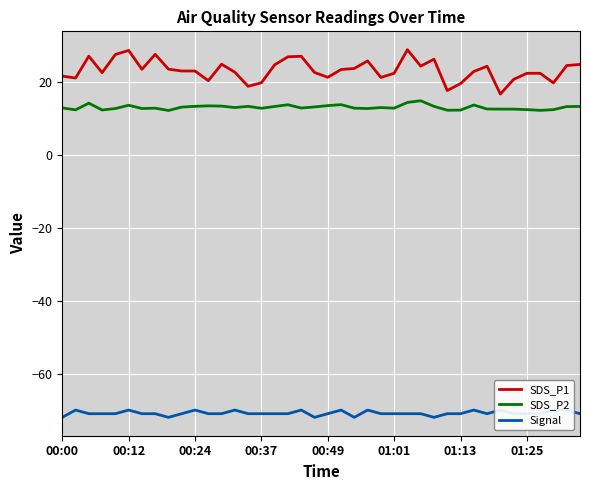

Reading left to right, transcribe all the data shown in this chart.

SDS_P1: 21.6	21.1	27.1	22.6	27.6	28.7	23.5	27.6	23.5	23.0	23.0	20.4	24.9	22.7	18.8	19.8	24.7	26.9	27.1	22.6	21.3	23.4	23.7	25.8	21.3	22.4	28.9	24.4	26.3	17.7	19.6	22.9	24.3	16.7	20.7	22.4	22.4	19.8	24.5	24.8
SDS_P2: 12.9	12.4	14.2	12.3	12.7	13.6	12.7	12.8	12.2	13.1	13.3	13.5	13.4	13.0	13.3	12.8	13.3	13.8	12.9	13.2	13.5	13.8	12.8	12.7	13.0	12.8	14.4	14.9	13.3	12.3	12.3	13.7	12.6	12.6	12.6	12.4	12.2	12.4	13.3	13.3
Signal: -72.0	-70.0	-71.0	-71.0	-71.0	-70.0	-71.0	-71.0	-72.0	-71.0	-70.0	-71.0	-71.0	-70.0	-71.0	-71.0	-71.0	-71.0	-70.0	-72.0	-71.0	-70.0	-72.0	-70.0	-71.0	-71.0	-71.0	-71.0	-72.0	-71.0	-71.0	-70.0	-71.0	-70.0	-71.0	-71.0	-71.0	-70.0	-70.0	-71.0